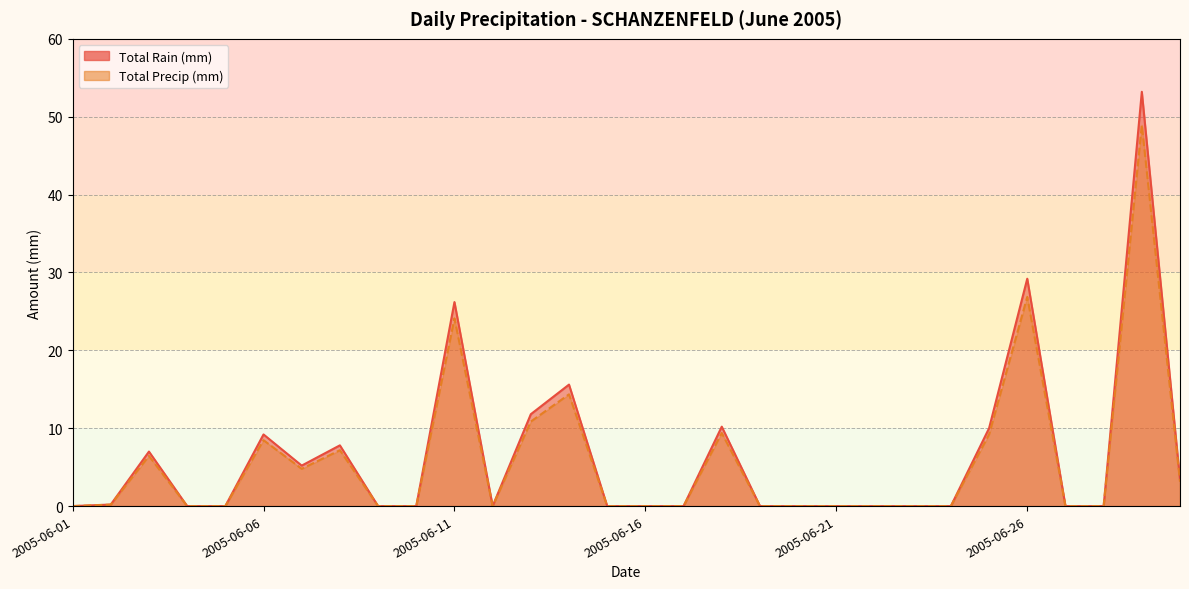

At which category does Total Precip (mm) reach its first local peak?

2005-06-03